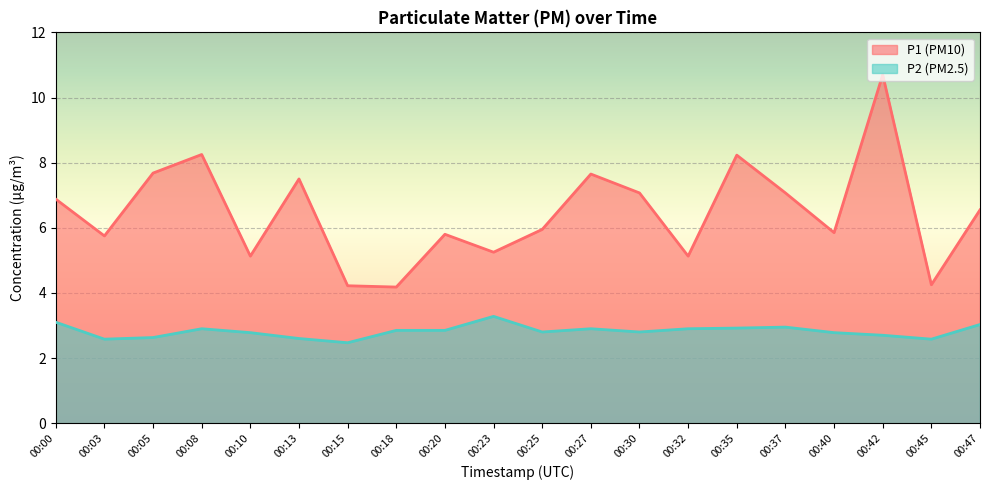

Between 00:42 and 00:35, which is larger?

00:42